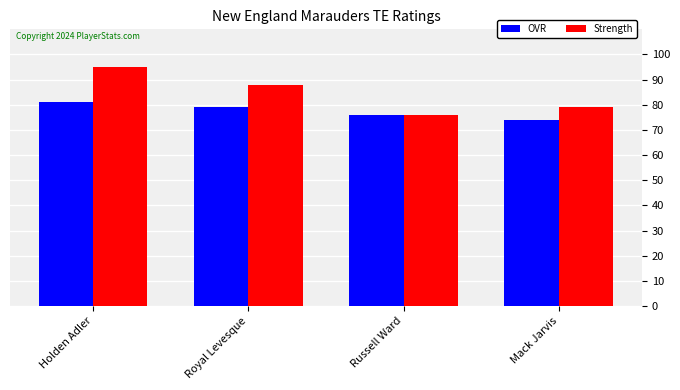

List the series in order of their peak value, lowest first.

OVR, Strength